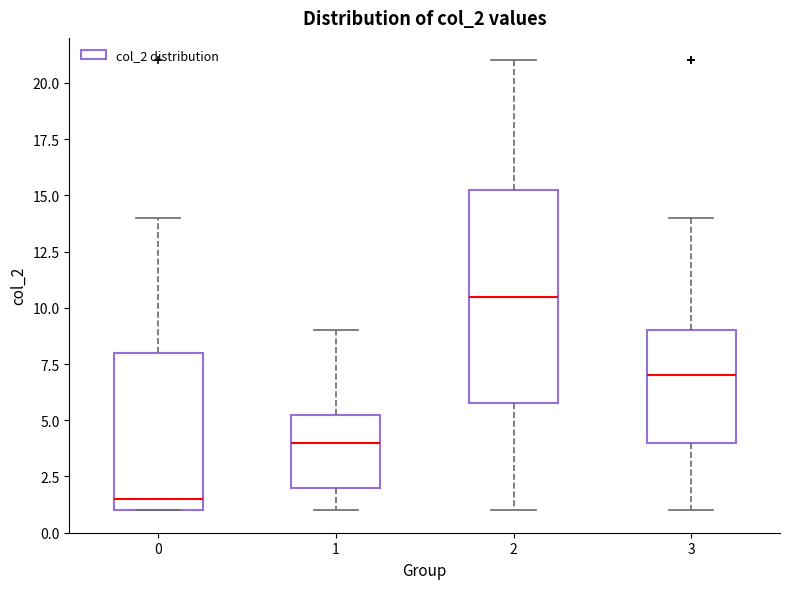

Reading left to right, read every box against the y-axis: the position of its median line, the range the box covers, and the ends of its whiskers. The values are not printed on the chart, so give them approximately, as read against the axis.

0: median 1.5, box 1.0 to 8.0, whiskers 1.0 to 14.0
1: median 4.0, box 2.0 to 5.5, whiskers 1.0 to 9.0
2: median 10.5, box 6.0 to 15.5, whiskers 1.0 to 21.0
3: median 7.0, box 4.0 to 9.0, whiskers 1.0 to 14.0